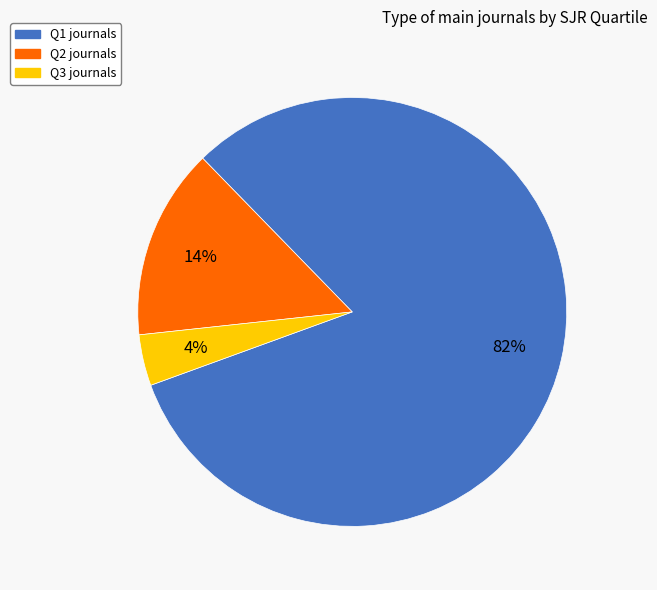

Which category has the smallest portion of the pie?

Q3